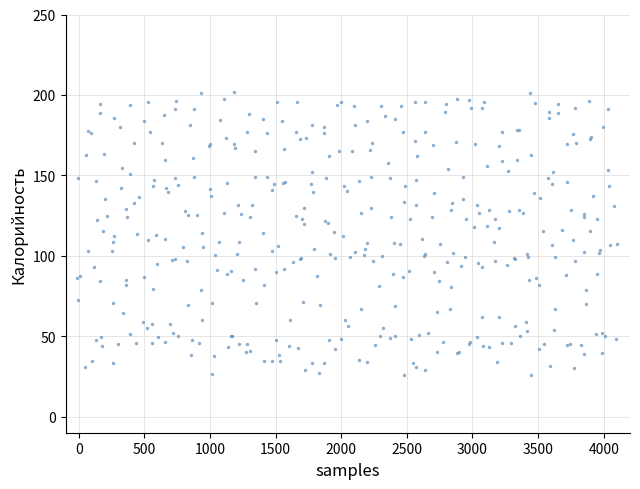

What is the range of Y values (max minus min)?

175.9